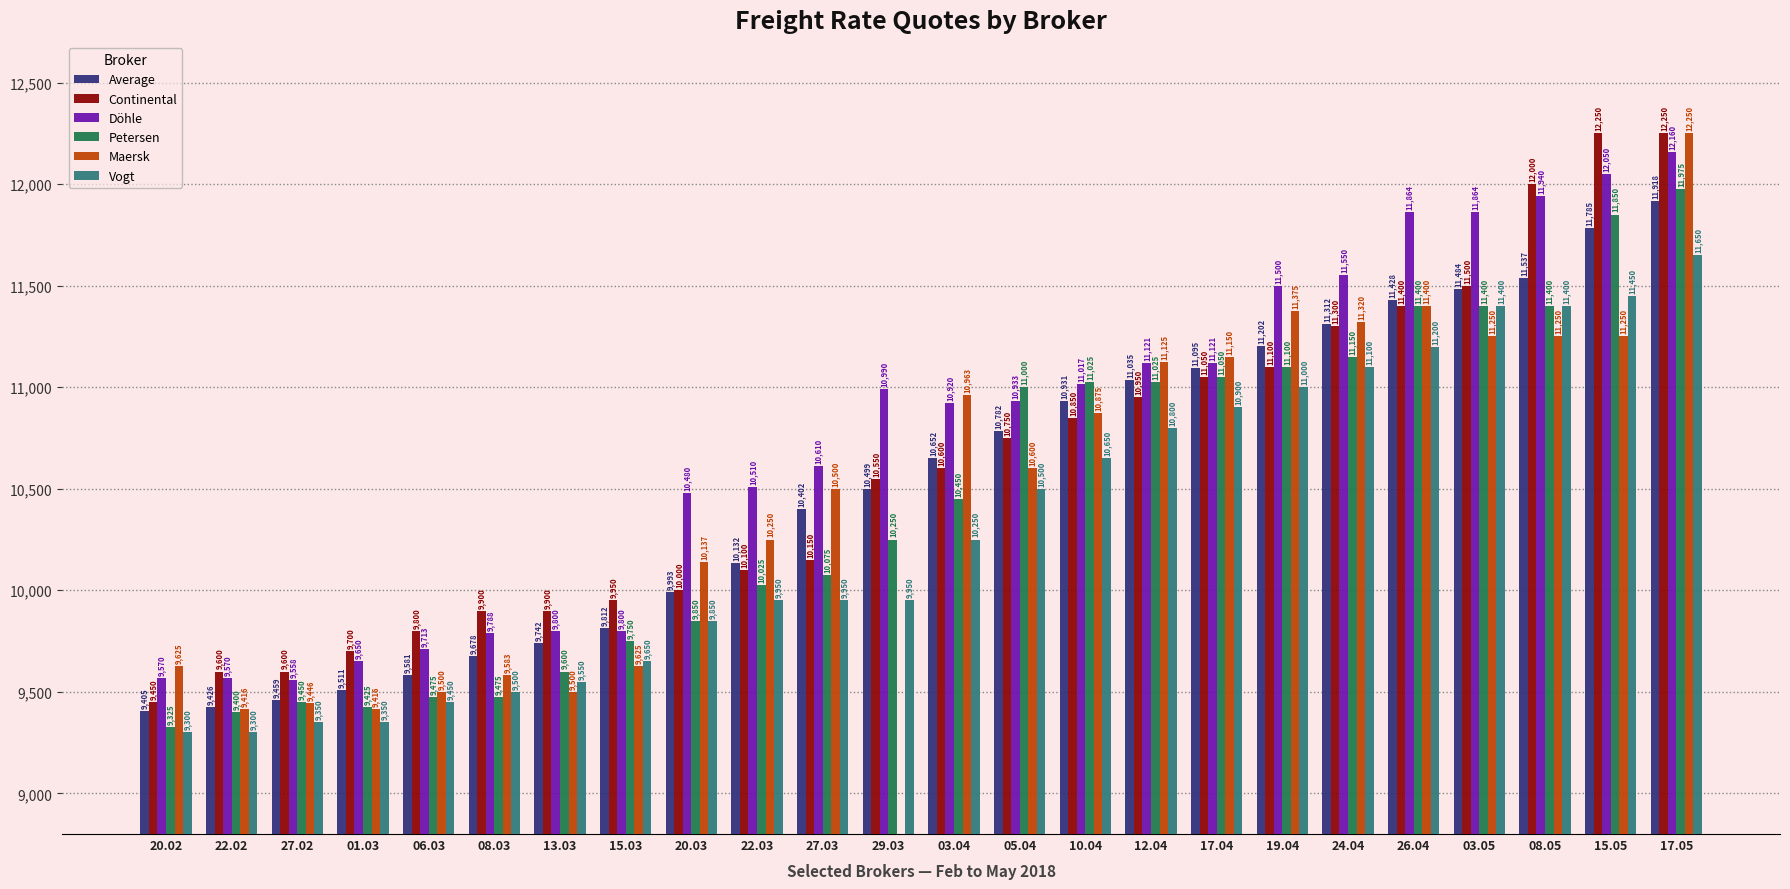

What is the difference between the second highest and minimum values in the Average series?

2380